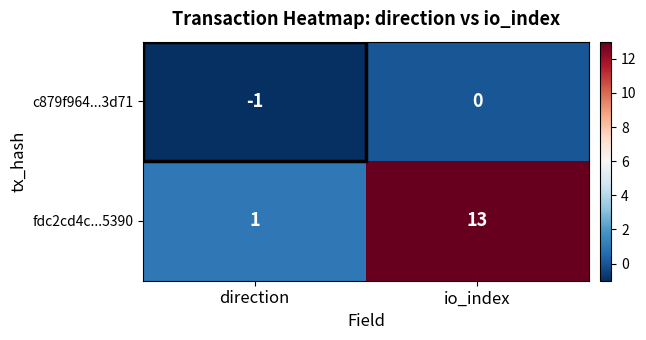

What is the sum of all fdc2cd4c...5390 values?

14